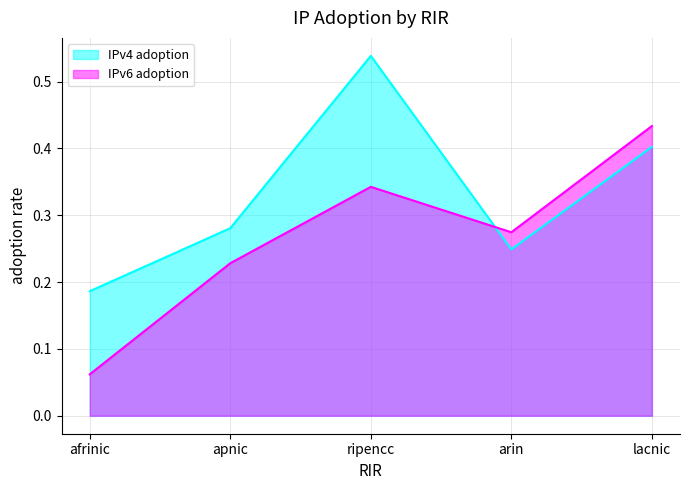

What is the label of the 2nd point from the right?

arin